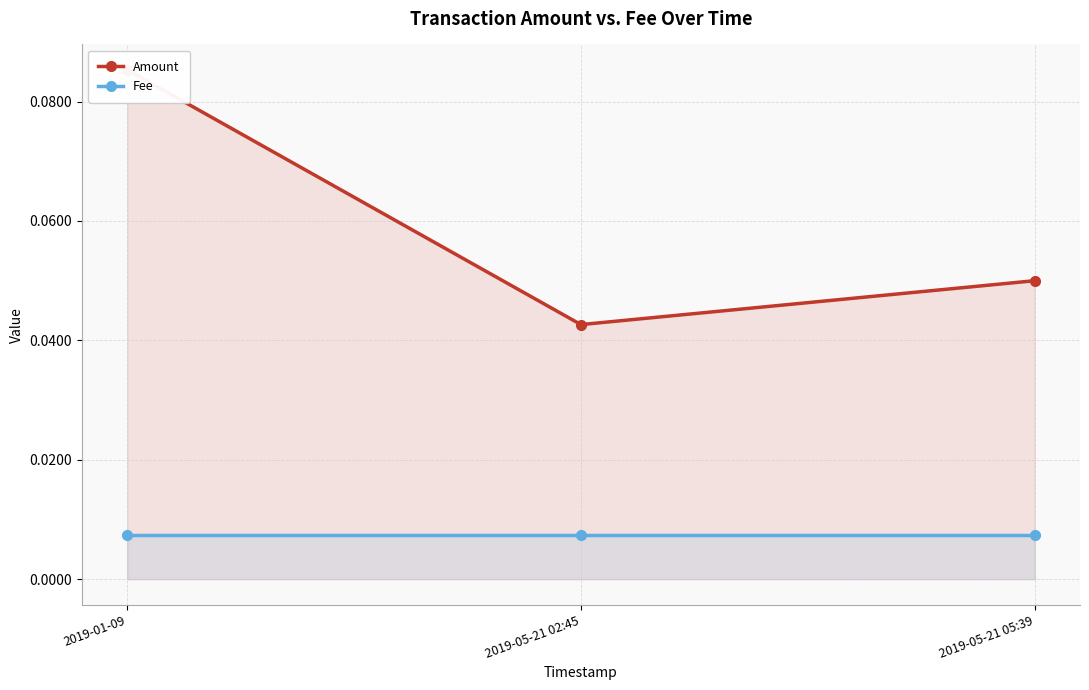

Which category has the highest value in the Amount series?

2019-01-09